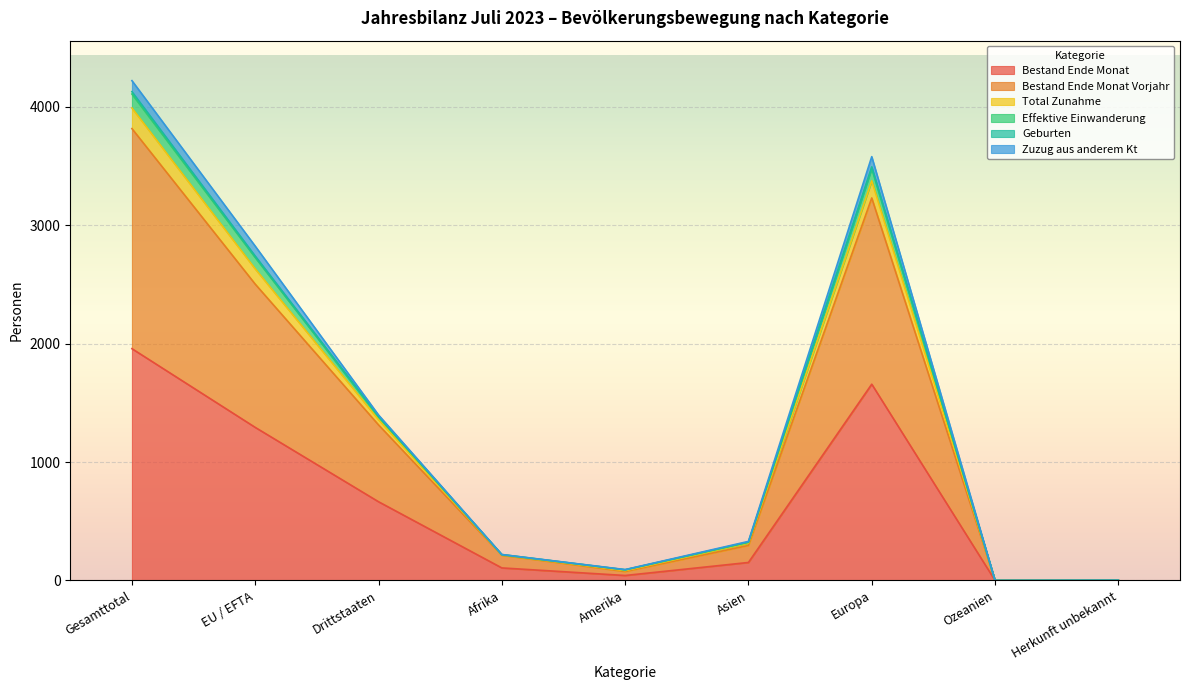

At which label does Bestand Ende Monat reach its peak?

Gesamttotal